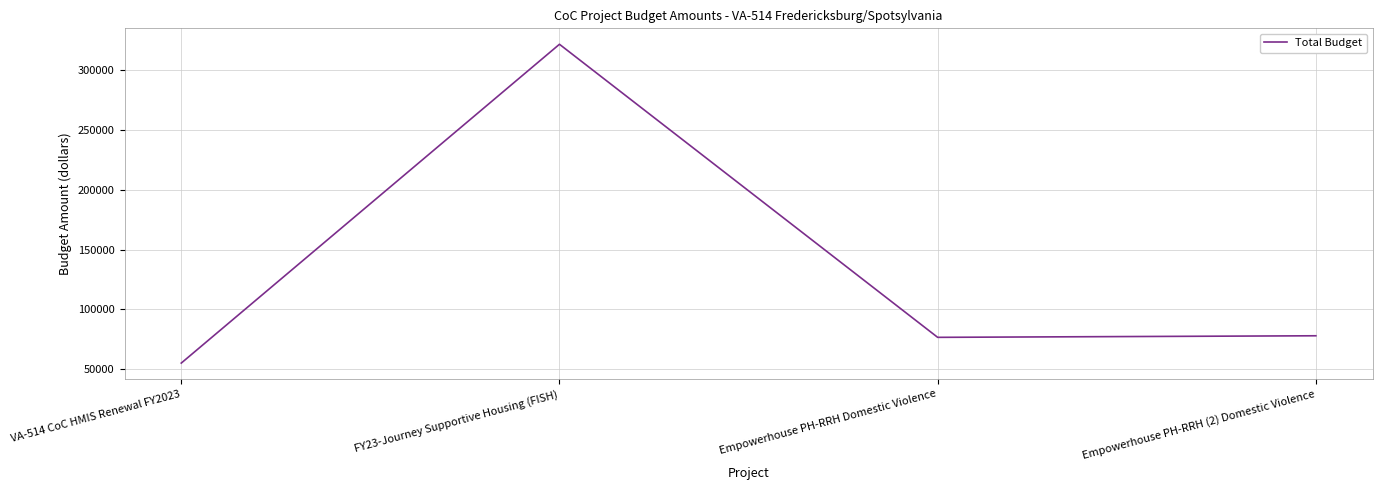

Is this an area chart (filled region under the line)?

No